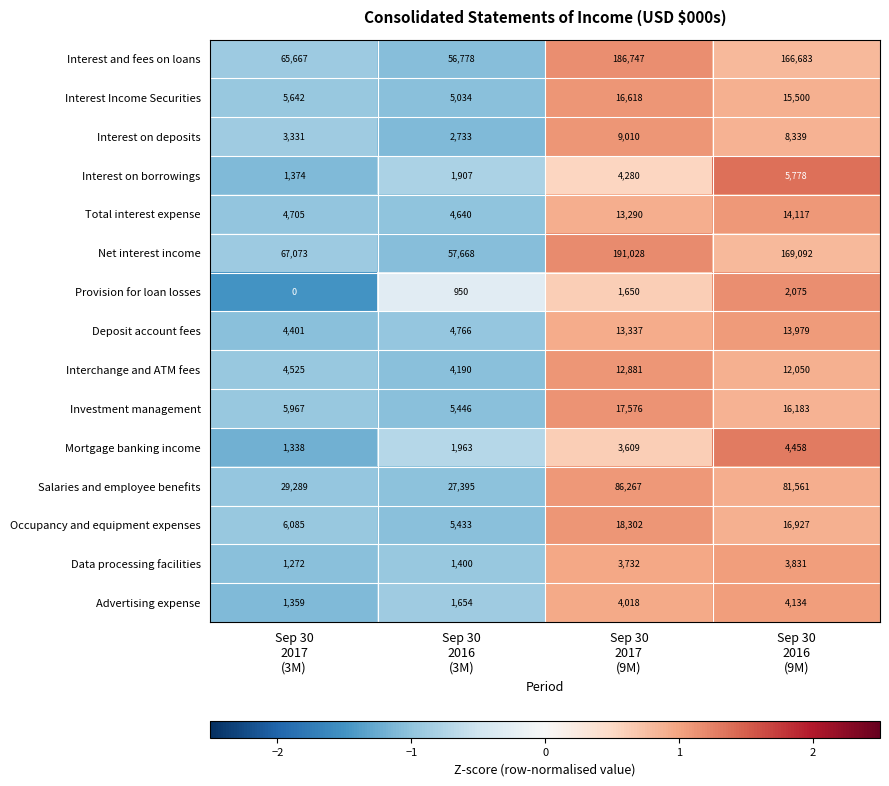

At how many categories does at least one series exceed 1?

4